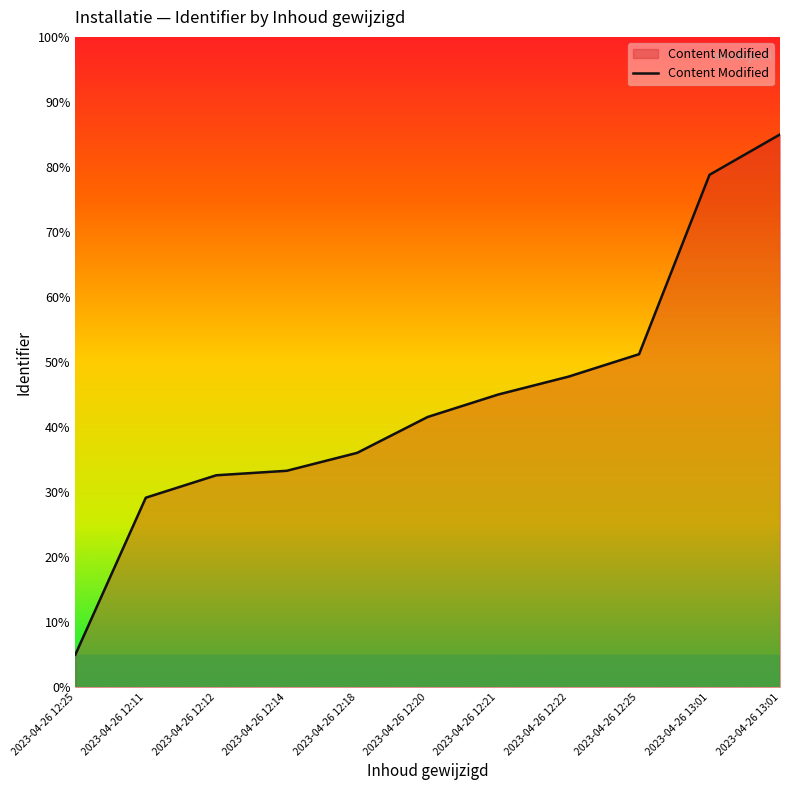

What is the value of the 10th point from the left?

78.8